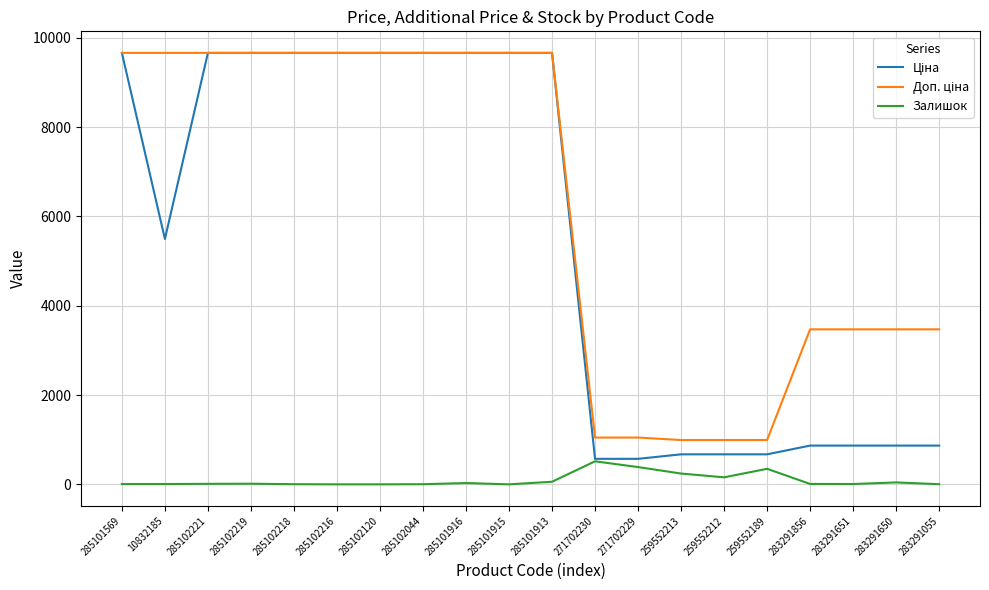

What is the total value across all series at 271702230?

2135.6